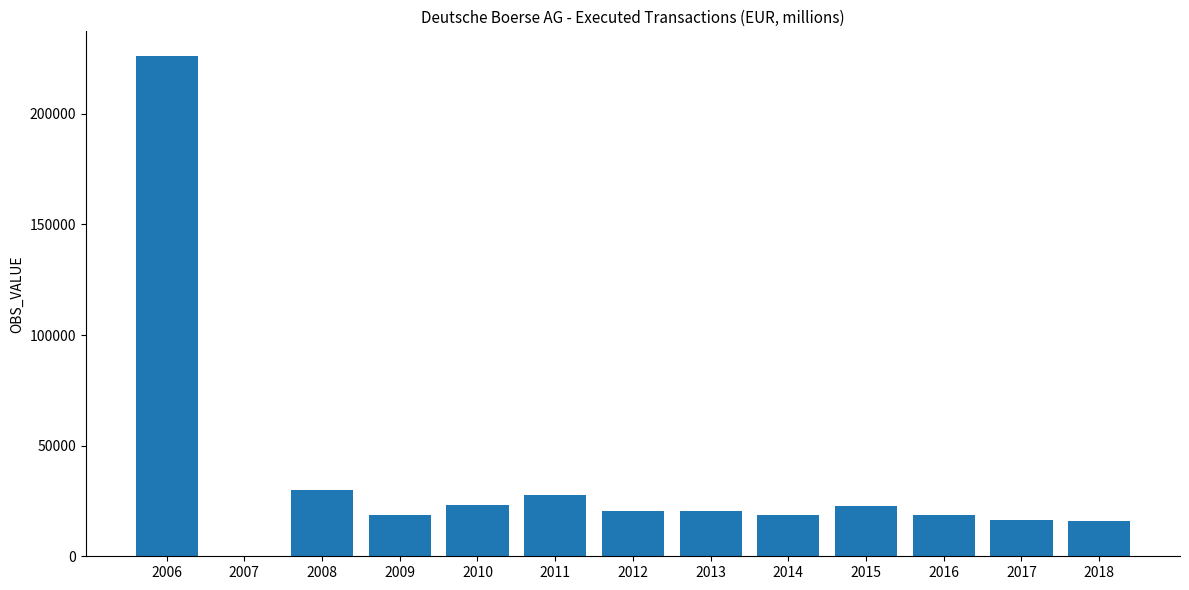

What is the average value?

35332.3